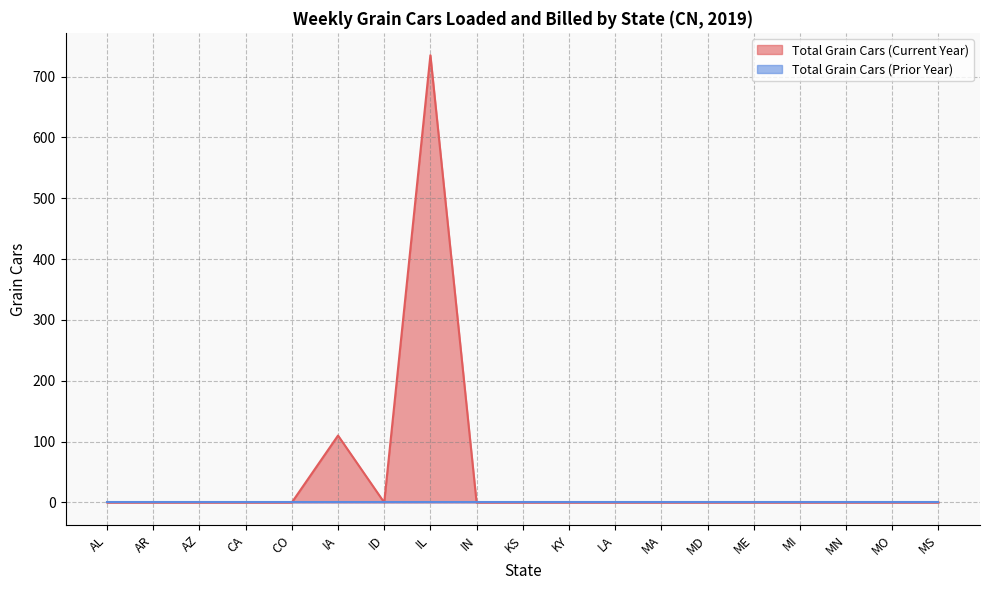

How many values are above zero?

2